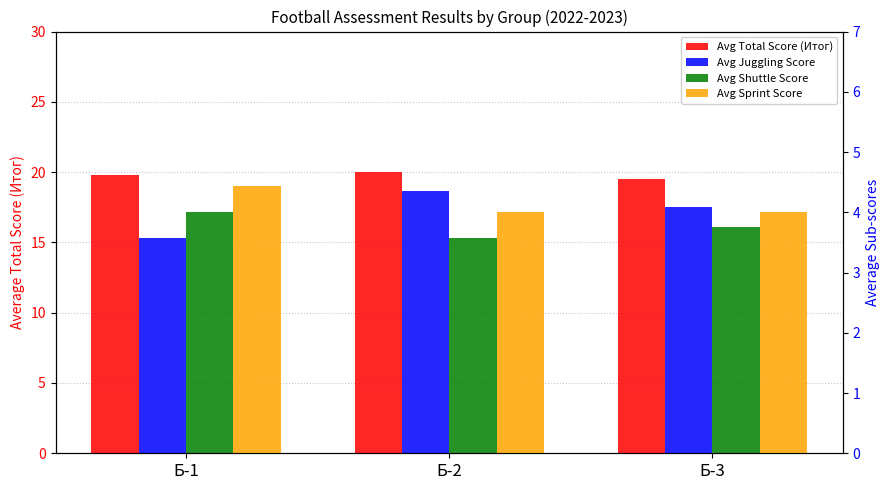

What is the highest value of the Avg Total Score (Итог) series?

20.0